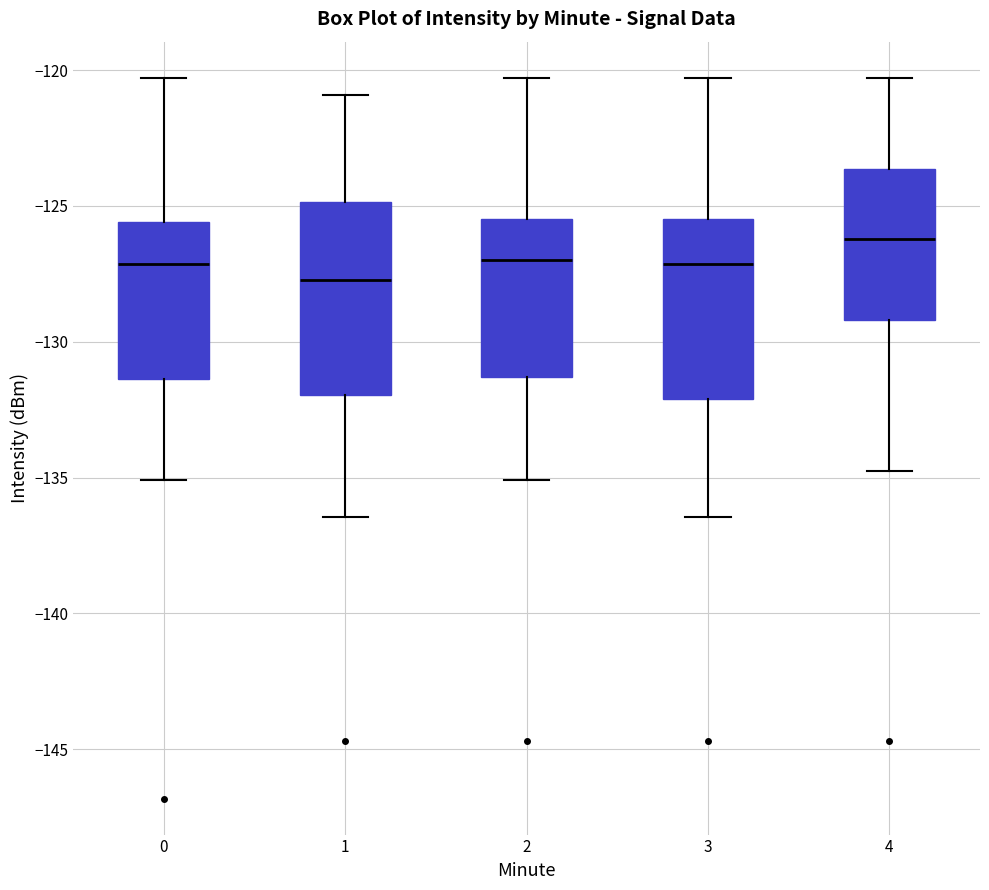

Reading left to right, read every box against the y-axis: the position of its median line, the range the box covers, and the ends of its whiskers. The values are not printed on the chart, so give them approximately, as read against the axis.

0: median -127.0, box -131.5 to -125.5, whiskers -135.0 to -120.5
1: median -127.5, box -132.0 to -125.0, whiskers -136.5 to -121.0
2: median -127.0, box -131.5 to -125.5, whiskers -135.0 to -120.5
3: median -127.0, box -132.0 to -125.5, whiskers -136.5 to -120.5
4: median -126.0, box -129.0 to -123.5, whiskers -135.0 to -120.5